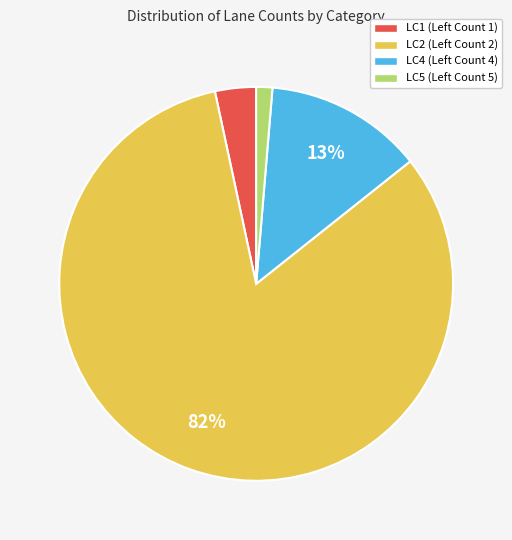

Is there a majority slice in this chart?

Yes